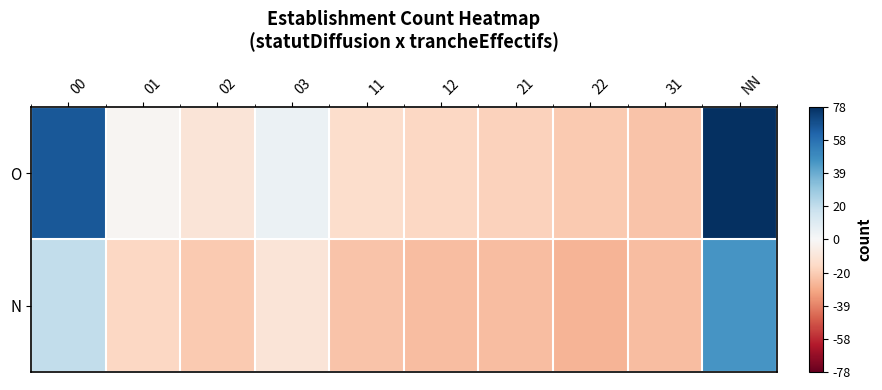

How many categories are shown in the chart?

10